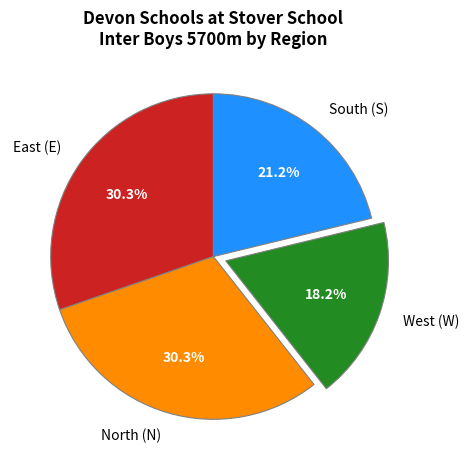

Is there a majority slice in this chart?

No